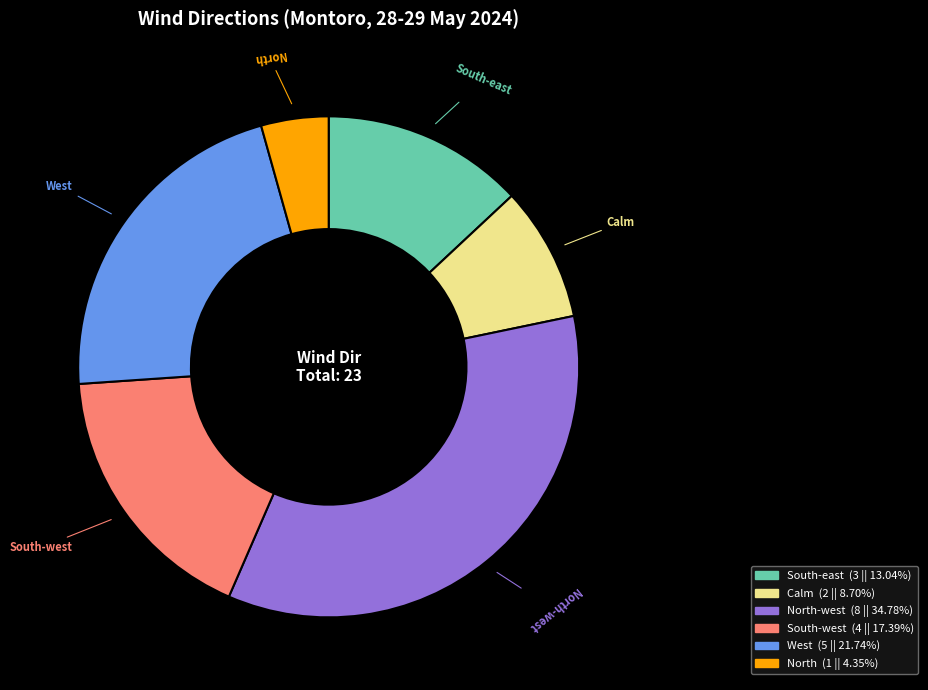

Is there a majority slice in this chart?

No